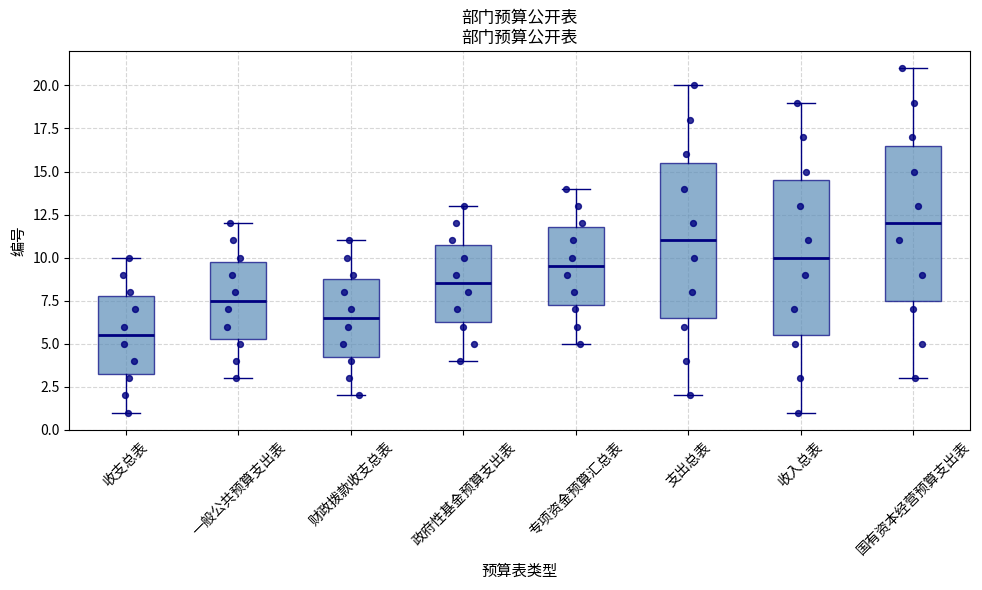

Where does the lower whisker of the box for 政府性基金预算支出表 end on the y-axis? The values are not printed on the chart, so give them approximately, as read against the axis.

4.0